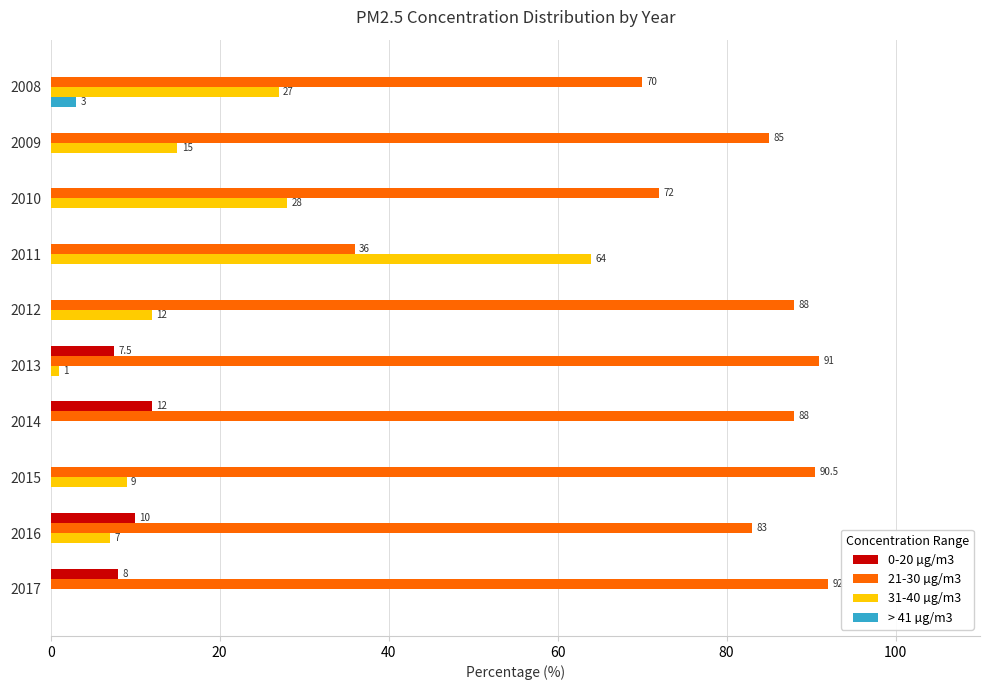

Which category has the highest value in the 21-30 µg/m3 series?

2017